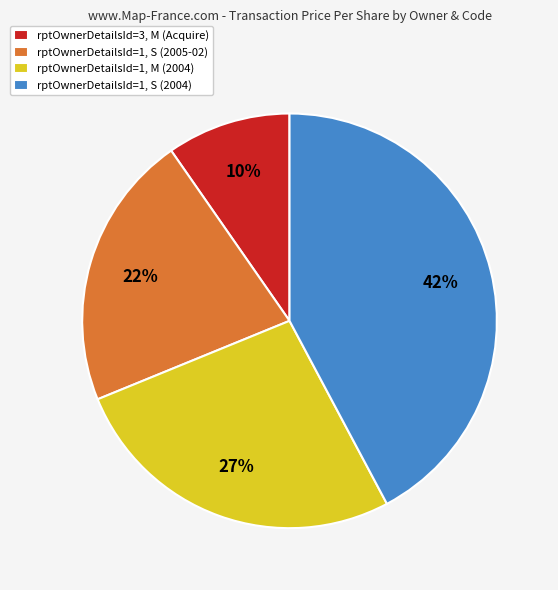

How many slices are in this pie chart?

4